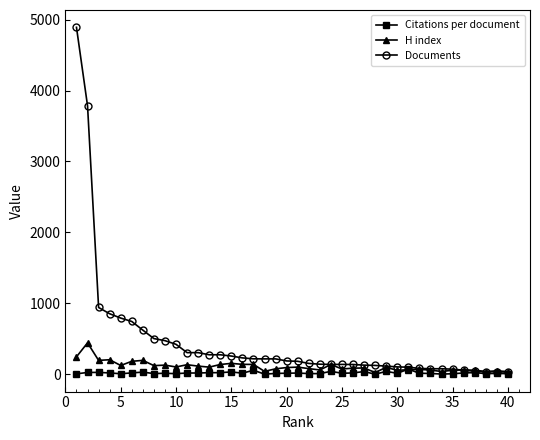

Which series has the largest range (max minus min)?

Documents